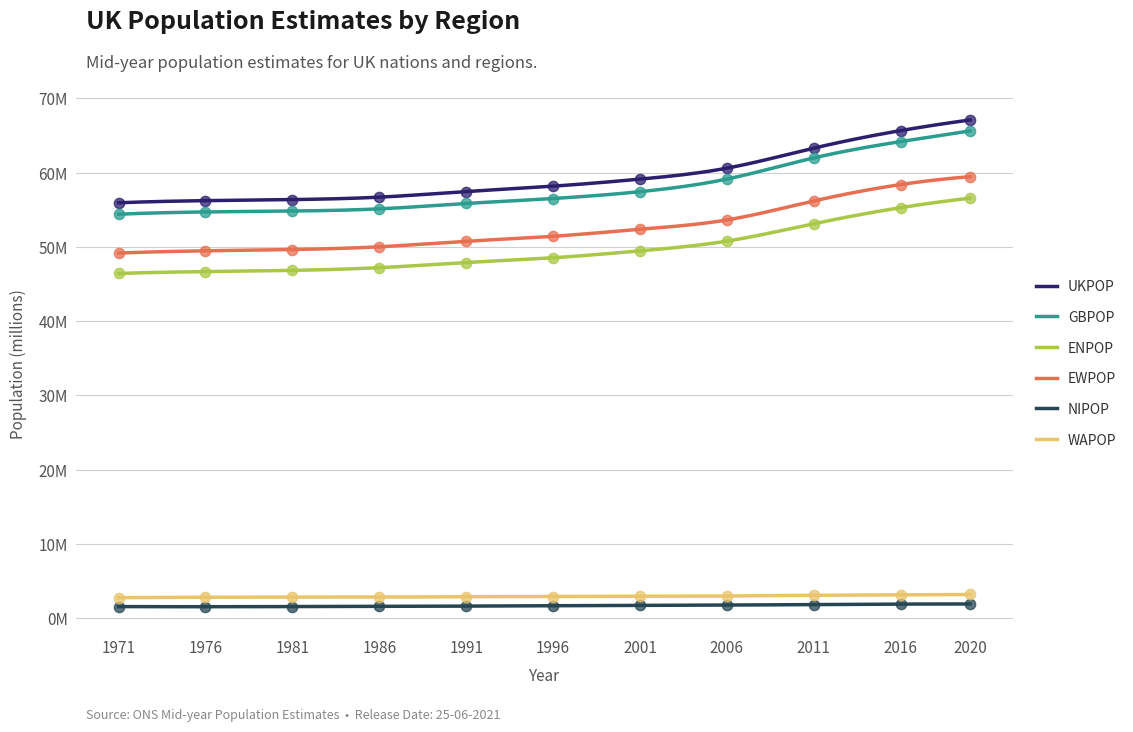

Which series has the largest Y range (max minus min)?

GBPOP